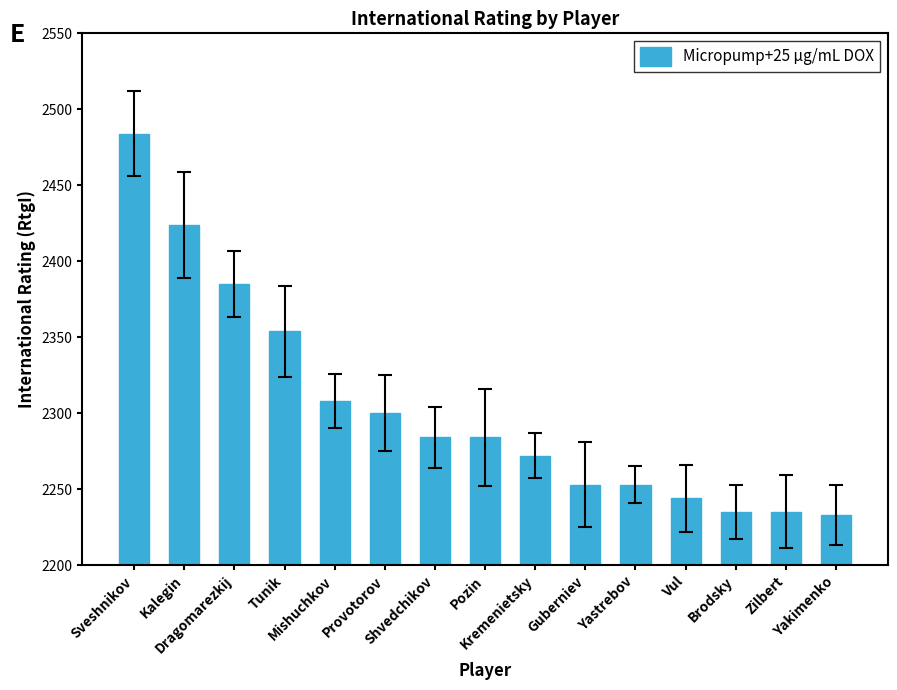

True or false: the data shows 2253 at Guberniev.

True